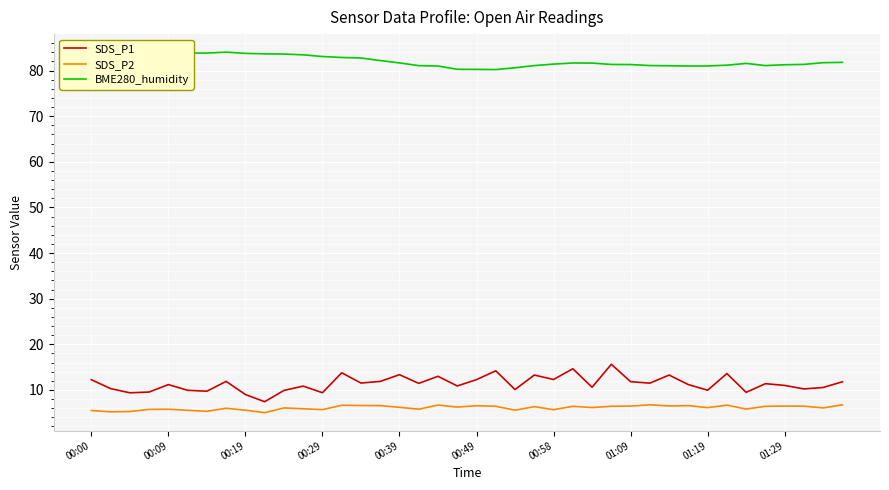

True or false: BME280_humidity and SDS_P1 cross at least once.

False